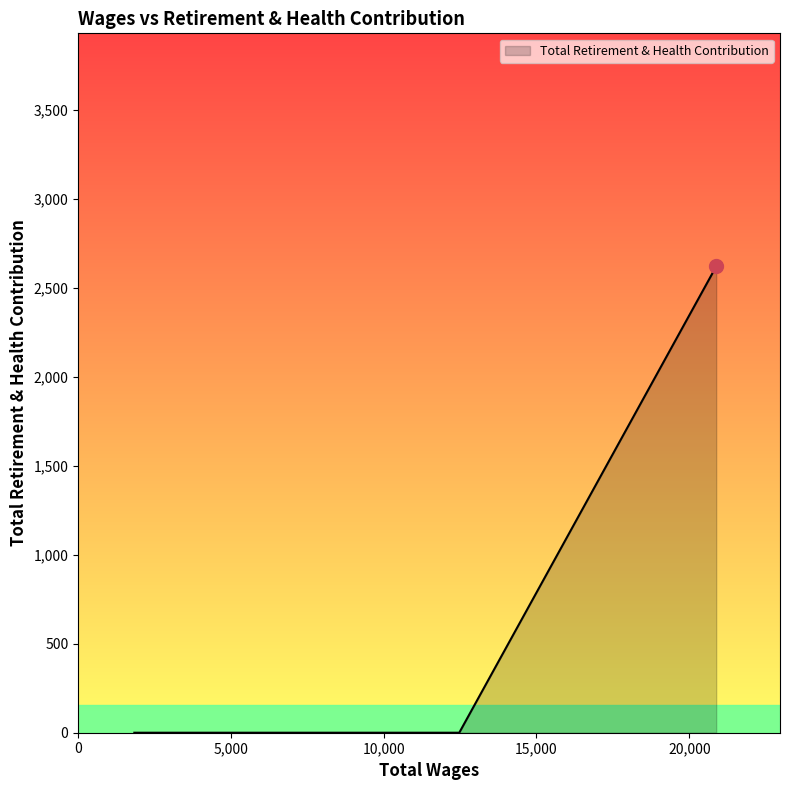

How many categories are shown in the chart?

6